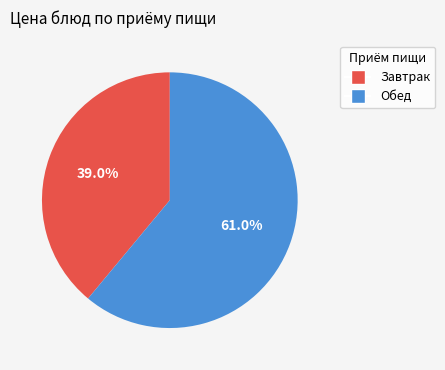

Which category has the biggest portion of the pie?

Обед